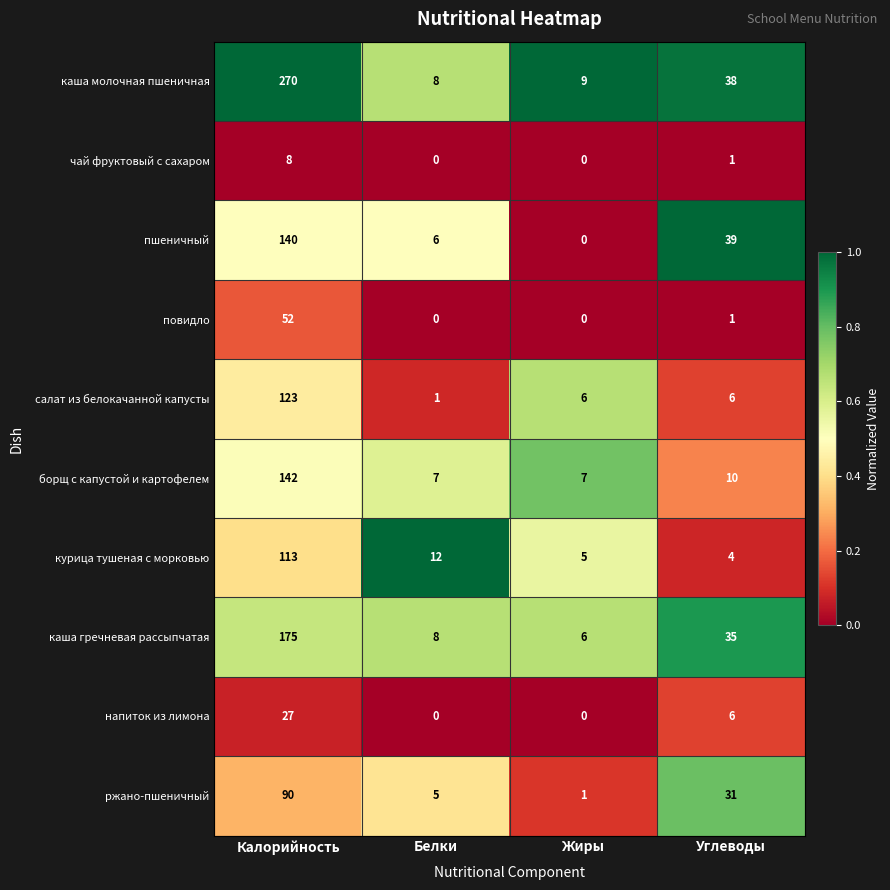

List the series in order of their peak value, highest first.

каша молочная пшеничная, каша гречневая рассыпчатая, борщ с капустой и картофелем, пшеничный, салат из белокачанной капусты, курица тушеная с морковью, ржано-пшеничный, повидло, напиток из лимона, чай фруктовый с сахаром